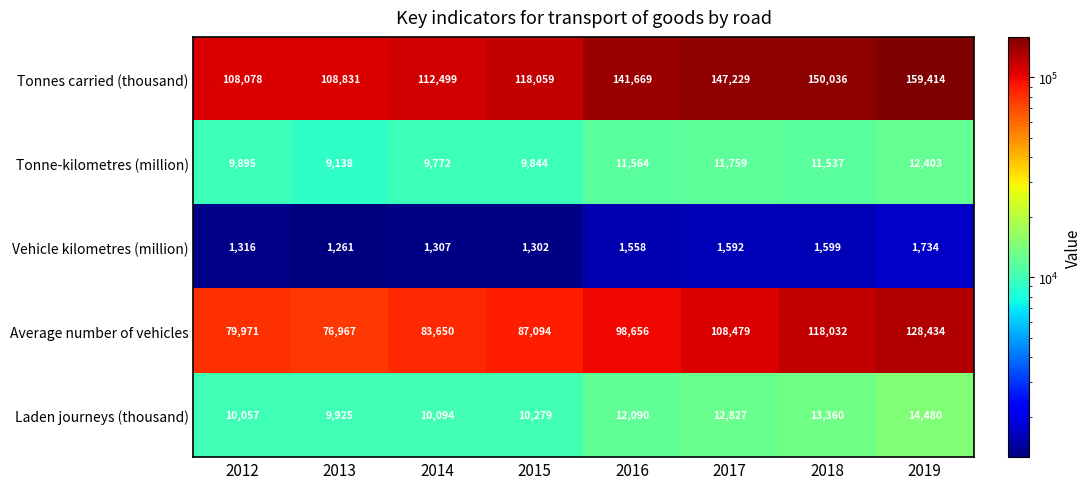

What is the greatest value displayed?

159414